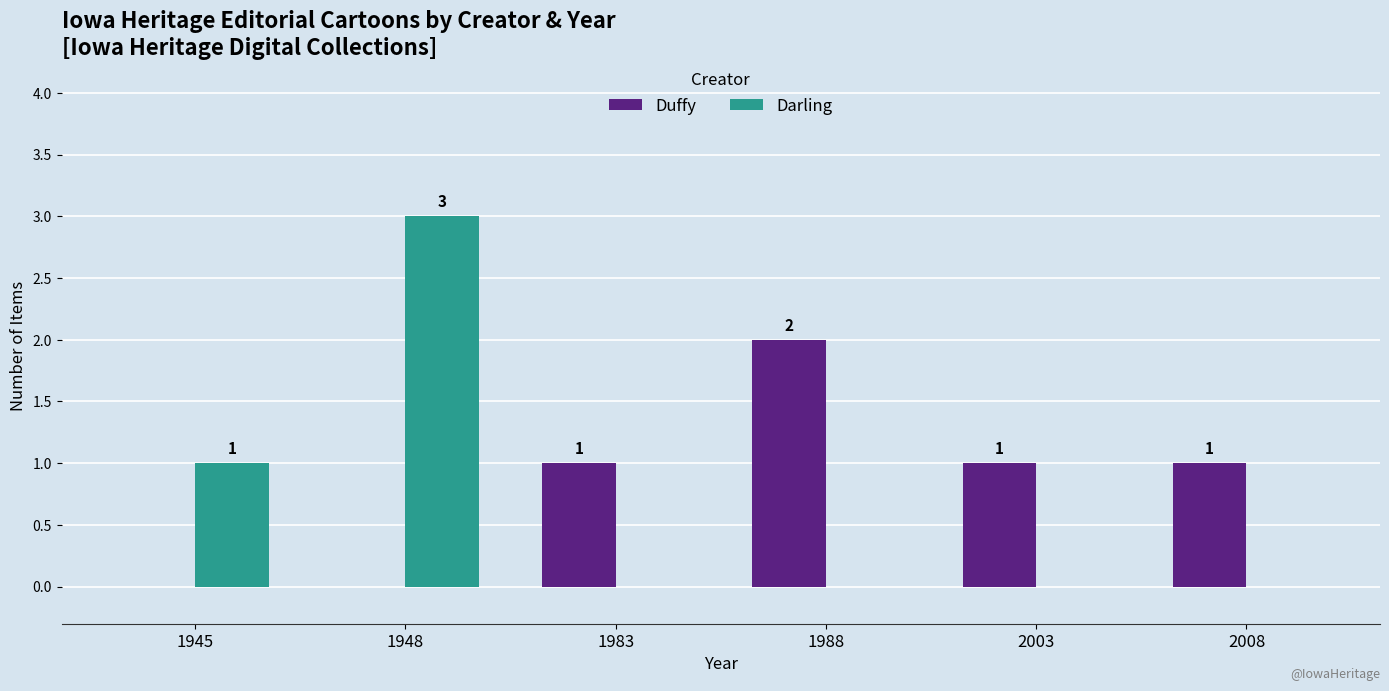

How many groups of bars are there?

6